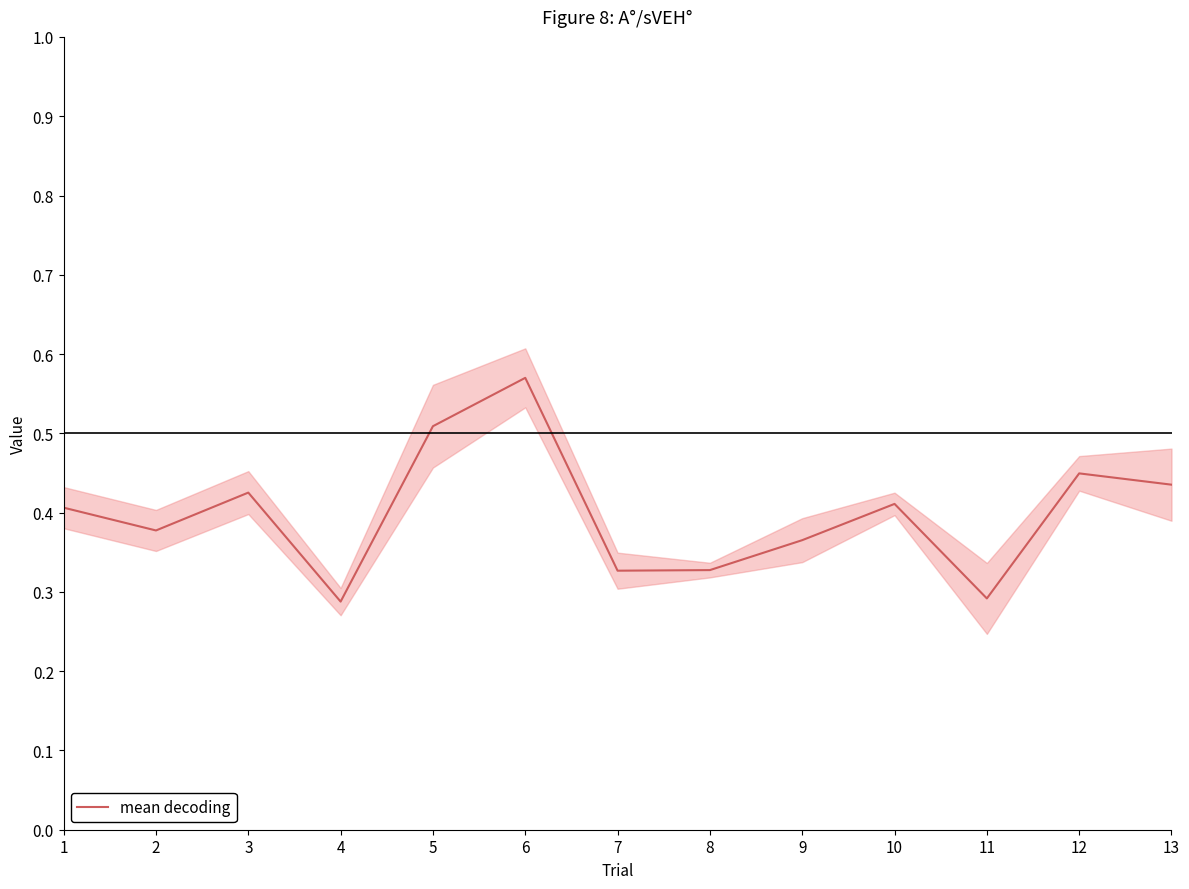

What is the smallest value displayed?

0.3